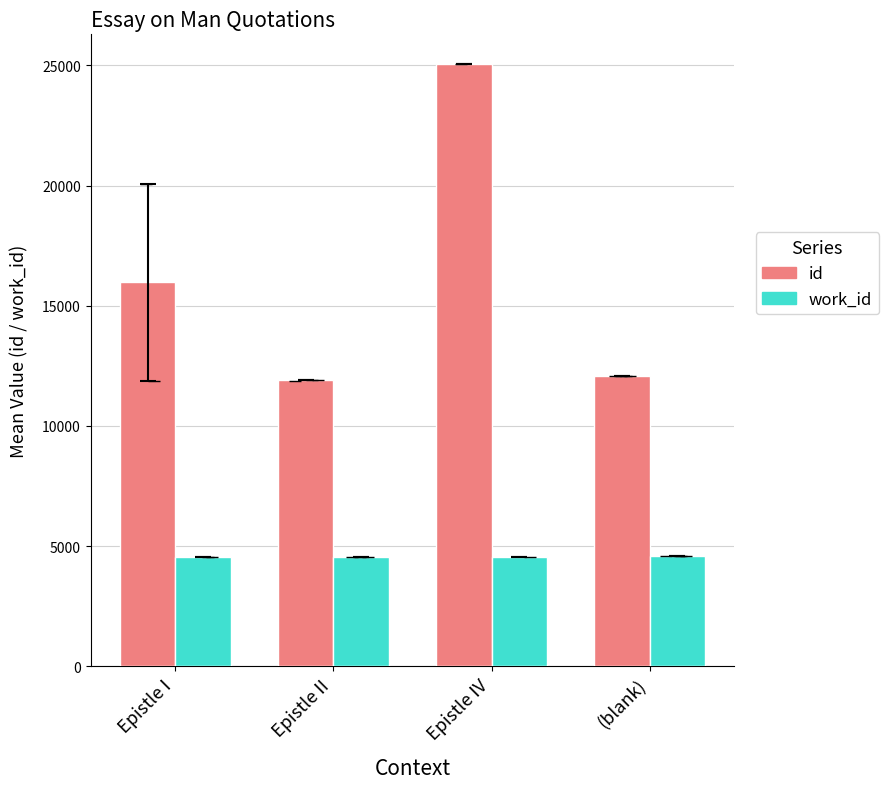

What is the label of the 3rd bar from the right?

Epistle II